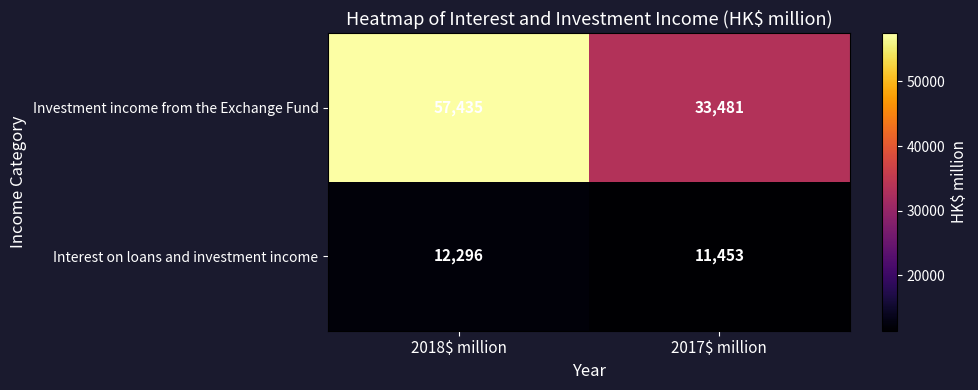

At which label does Investment income from the Exchange Fund reach its minimum?

2017$ million